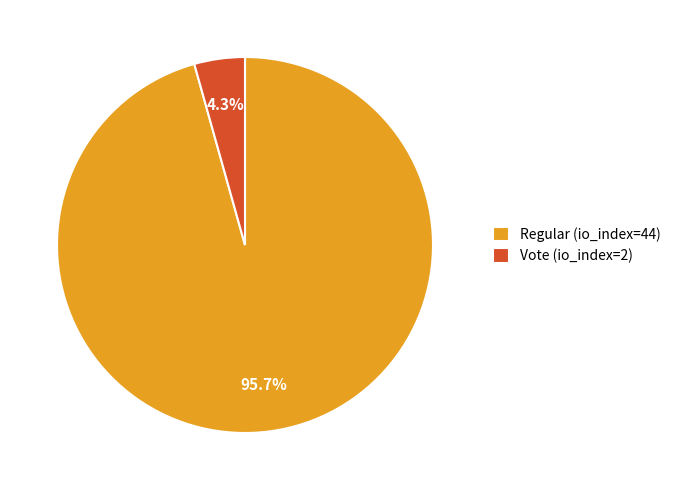

To the nearest percent, what percentage of the pie is Vote (io_index=2)?

4%